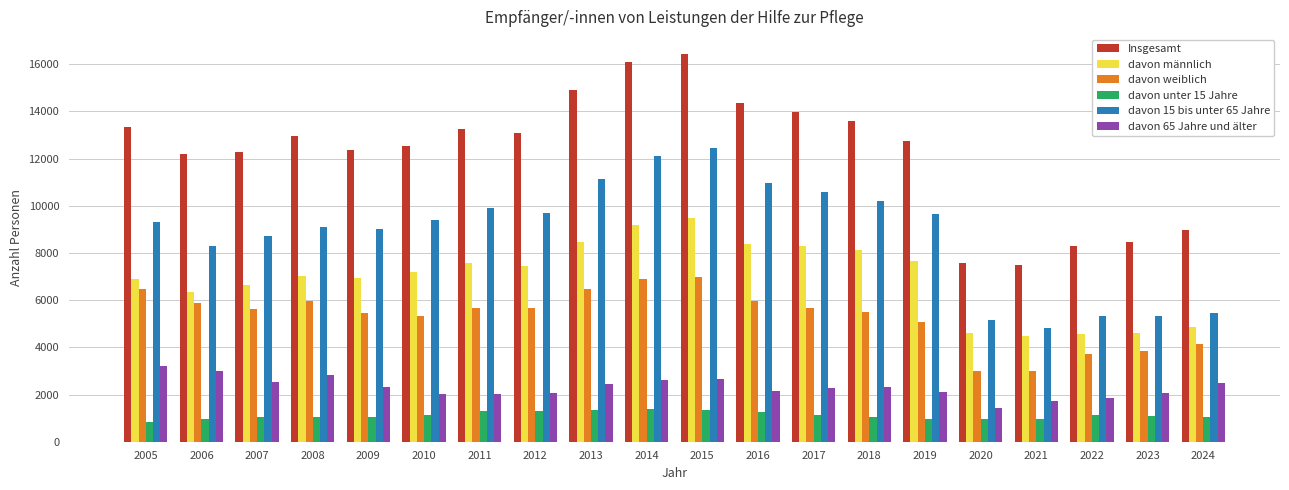

Does the chart contain stacked bars?

No